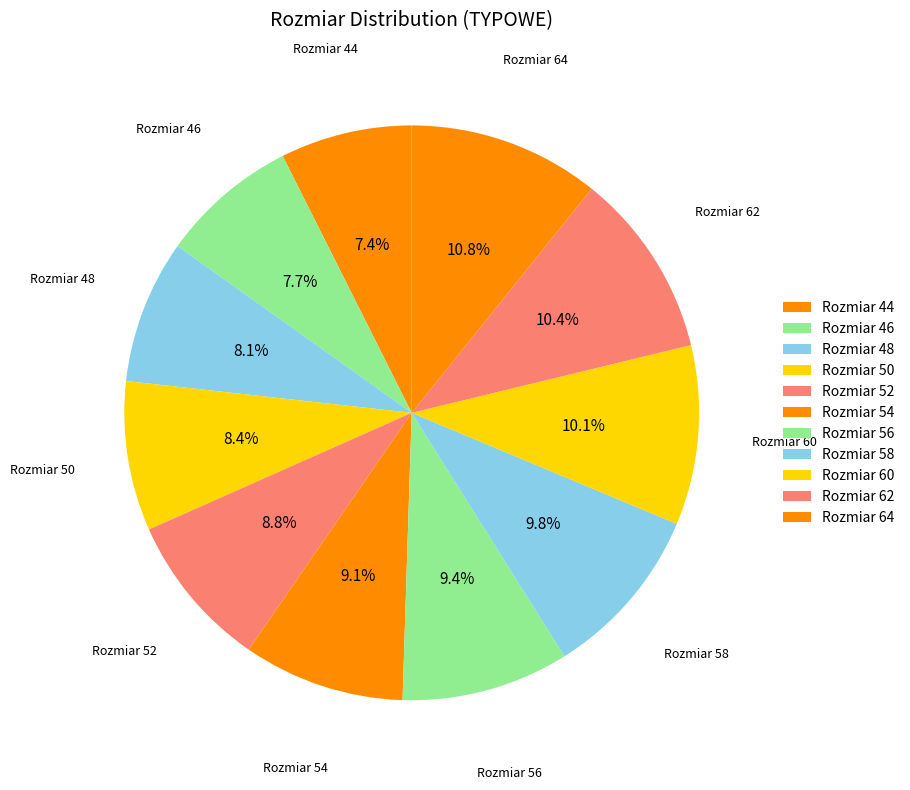

How many segments does this pie chart have?

11